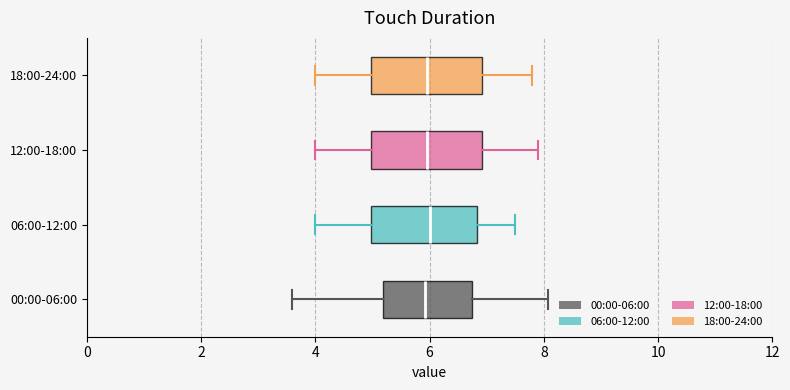

Where is the right edge of the box for 00:00-06:00 on the x-axis? The values are not printed on the chart, so give them approximately, as read against the axis.

6.8